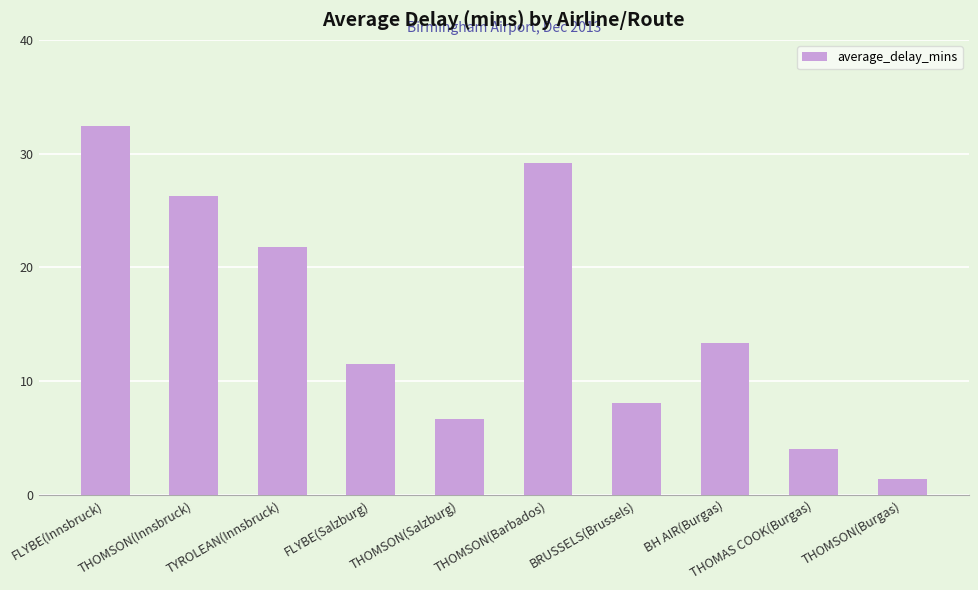

The value at THOMSON(Salzburg) is 6.7. True or false?

True